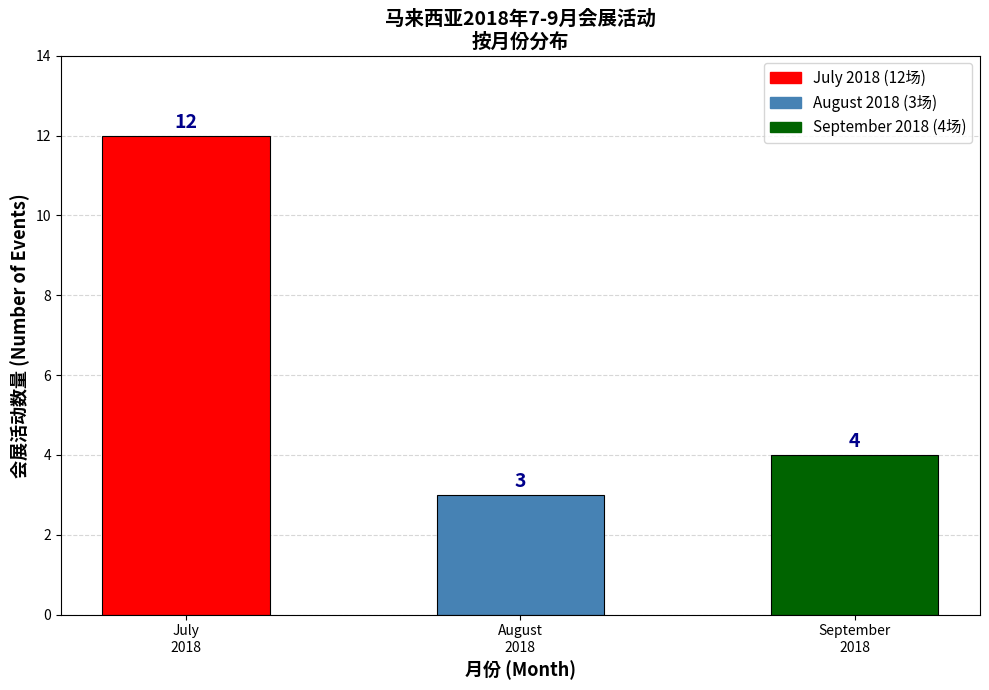

Reading right to left, what are all the values shown in this chart?

4	3	12